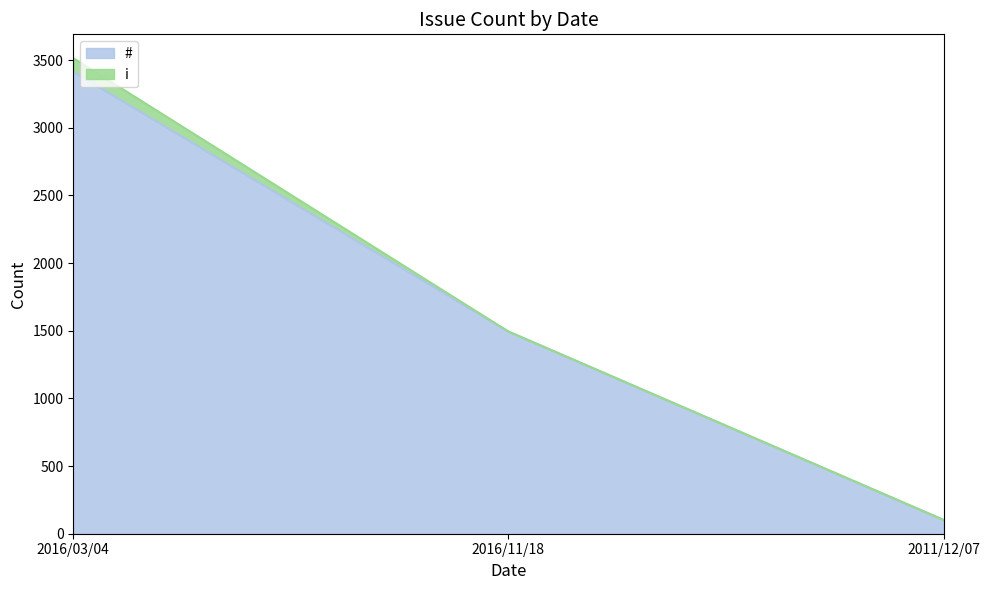

What is the maximum value shown in the chart?

3414